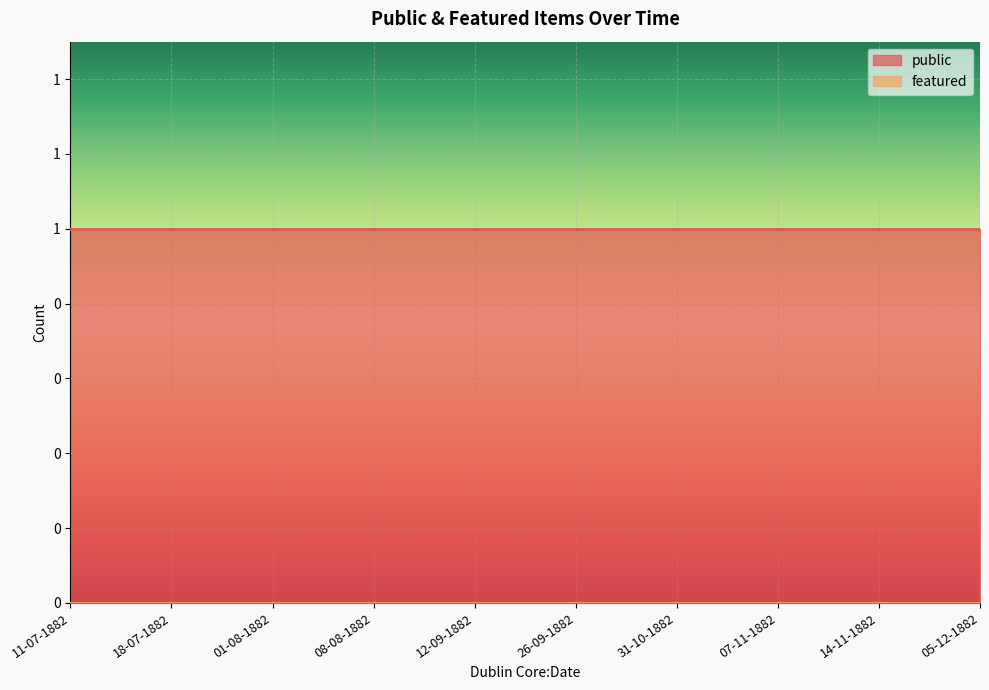

Reading left to right, transcribe all the data shown in this chart.

public: 11-07-1882=1	18-07-1882=1	01-08-1882=1	08-08-1882=1	12-09-1882=1	26-09-1882=1	31-10-1882=1	07-11-1882=1	14-11-1882=1	05-12-1882=1
featured: 11-07-1882=0	18-07-1882=0	01-08-1882=0	08-08-1882=0	12-09-1882=0	26-09-1882=0	31-10-1882=0	07-11-1882=0	14-11-1882=0	05-12-1882=0